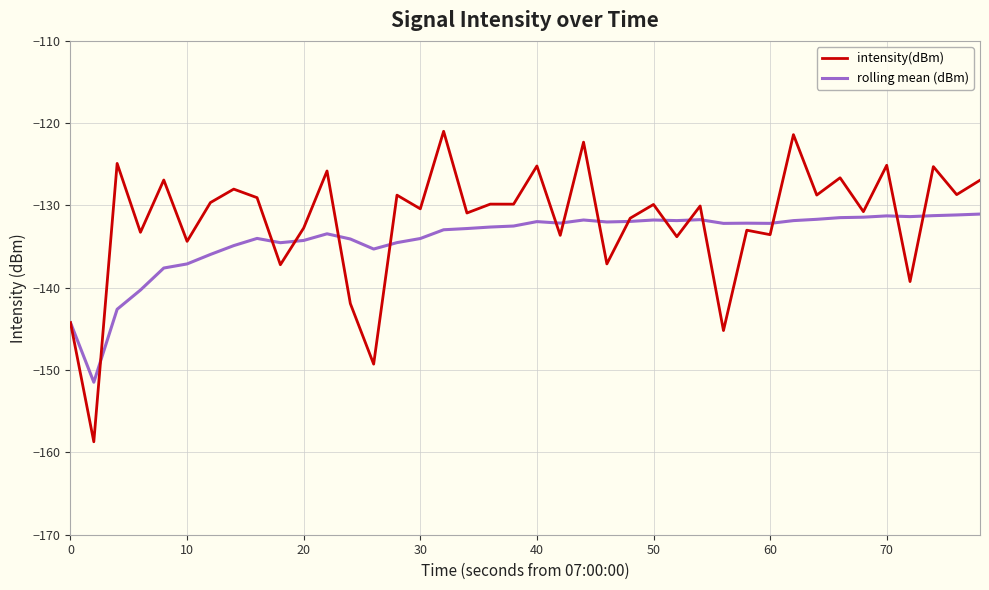

Rank the series by their maximum value, from lowest to highest.

rolling mean (dBm), intensity(dBm)